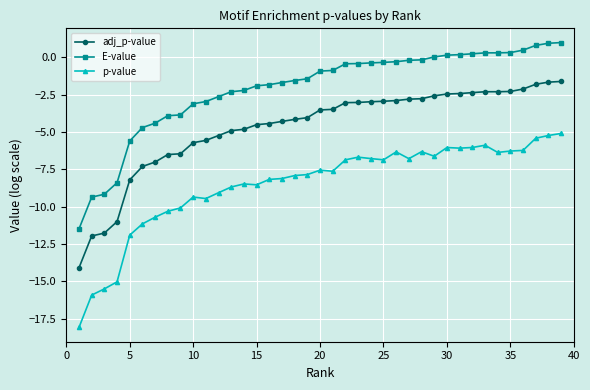

List the series in order of their peak value, lowest first.

p-value, adj_p-value, E-value